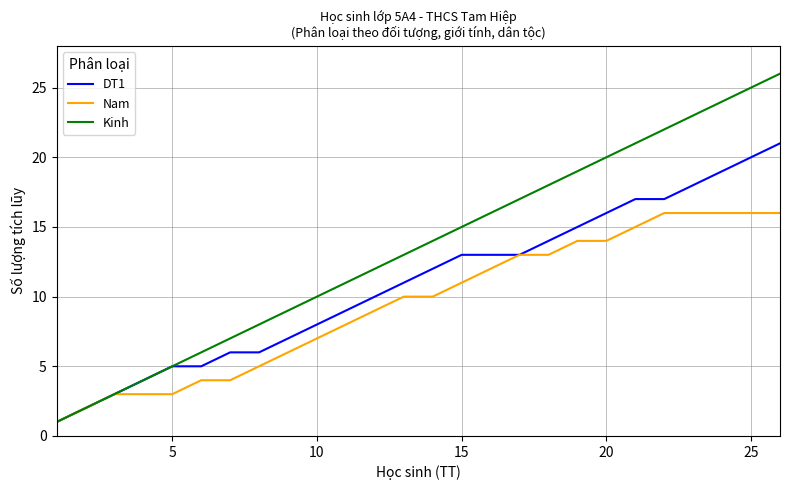

List the series in order of their overall mean, highest first.

Kinh, DT1, Nam